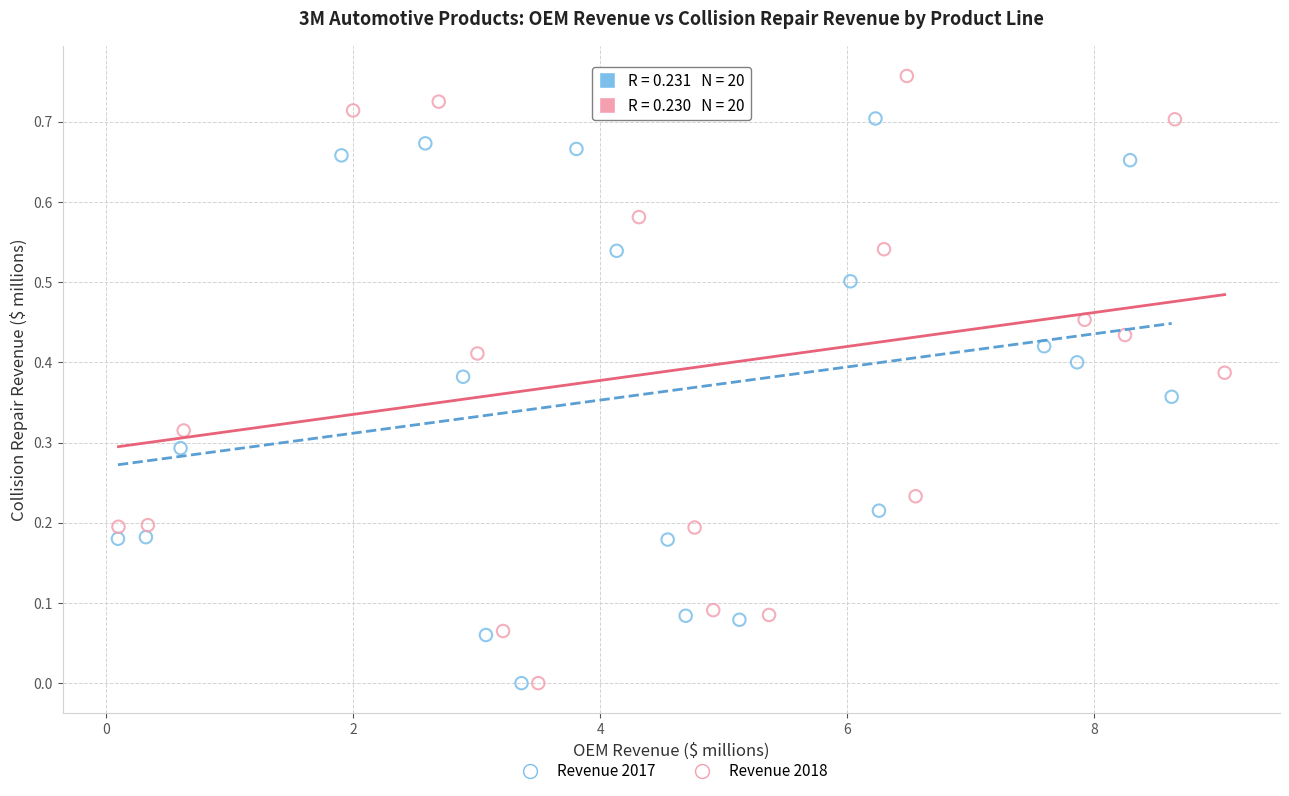

Which series has the widest spread of Y values?

Revenue 2018